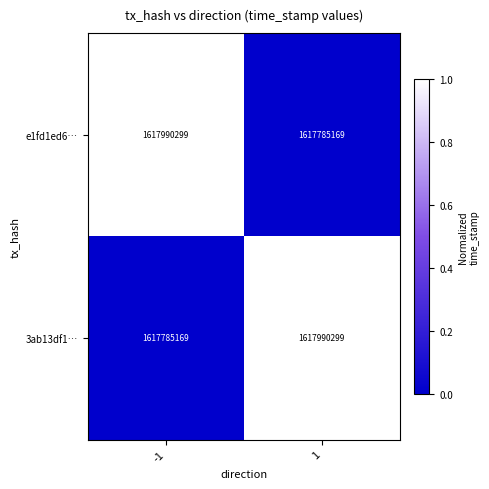

Reading left to right, transcribe all the data shown in this chart.

e1fd1ed6…: -1=1617990299	1=1617785169
3ab13df1…: -1=1617785169	1=1617990299